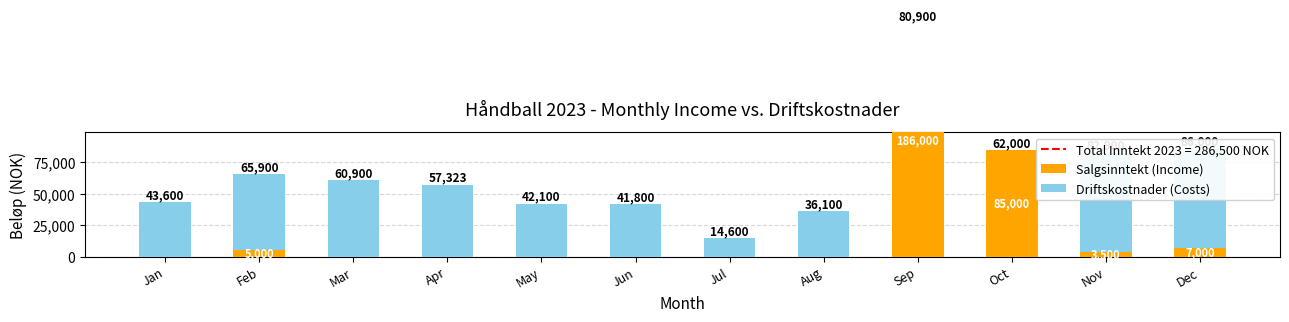

True or false: Driftskostnader (Costs) has a value of 14600 at Jul.

True